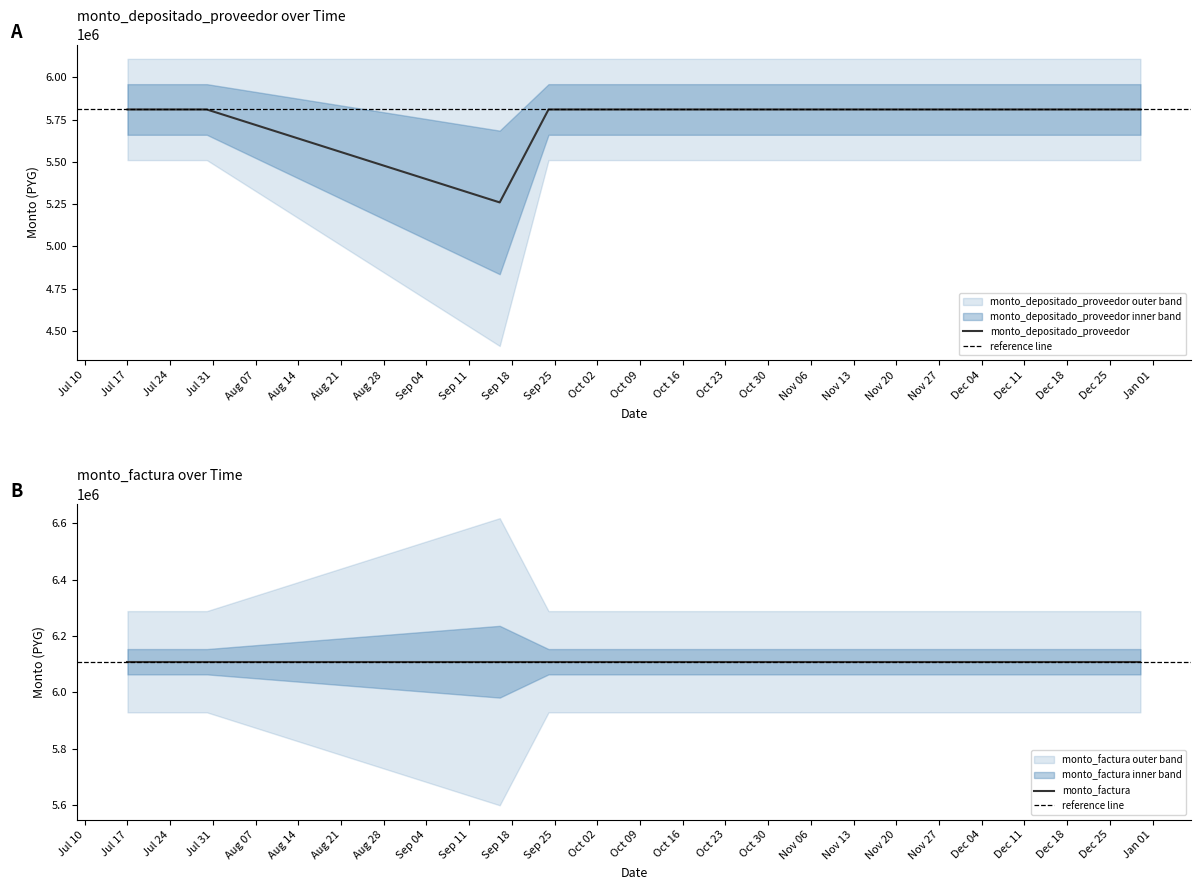

Does the chart display data point markers on the line(s)?

No